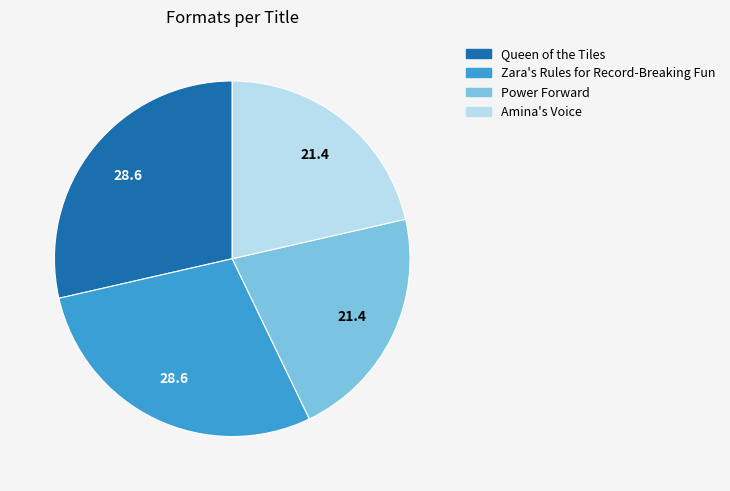

The Queen of the Tiles slice represents 37% of the pie. True or false?

False